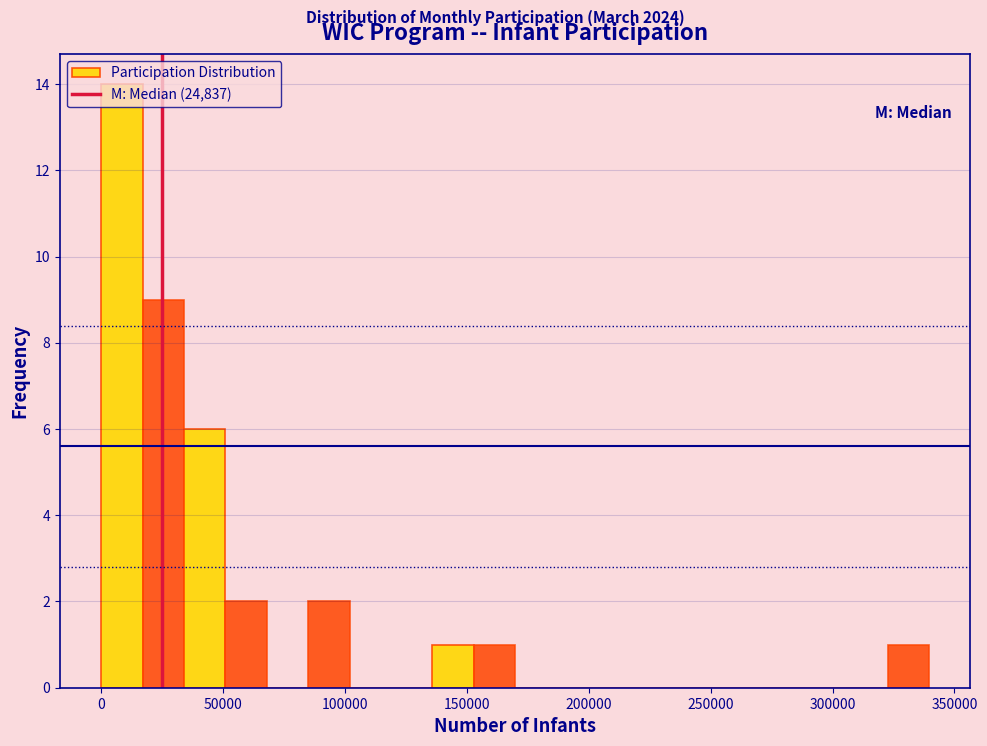

Around what value on the x-axis is the tallest bar? Give the approximate position of its centre, as read against the axis.

10000